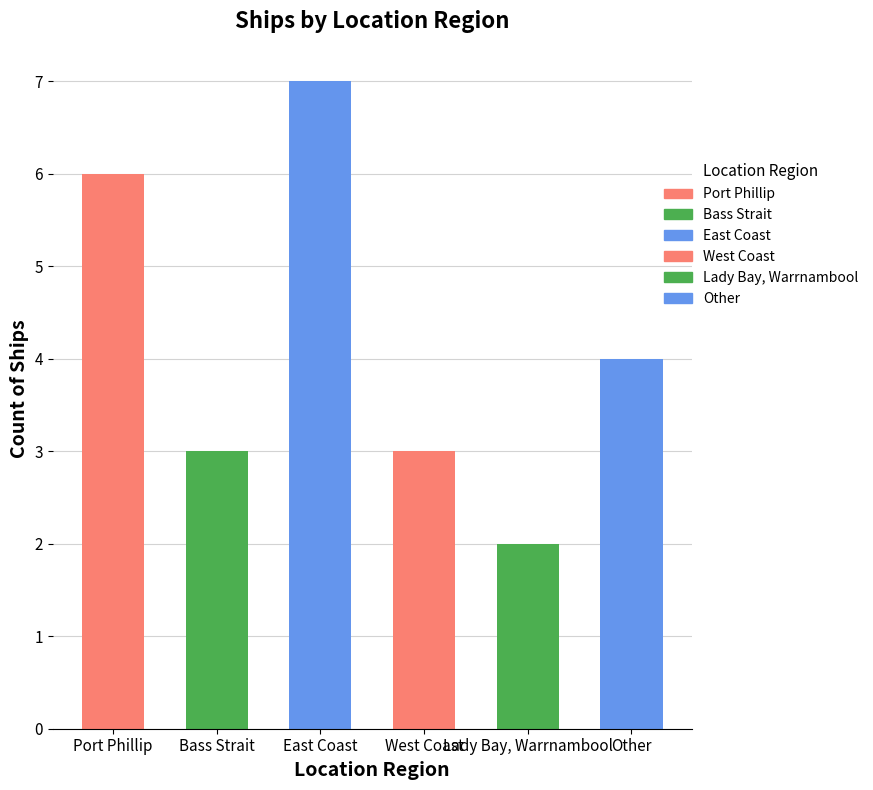

Read the value at Port Phillip.

6